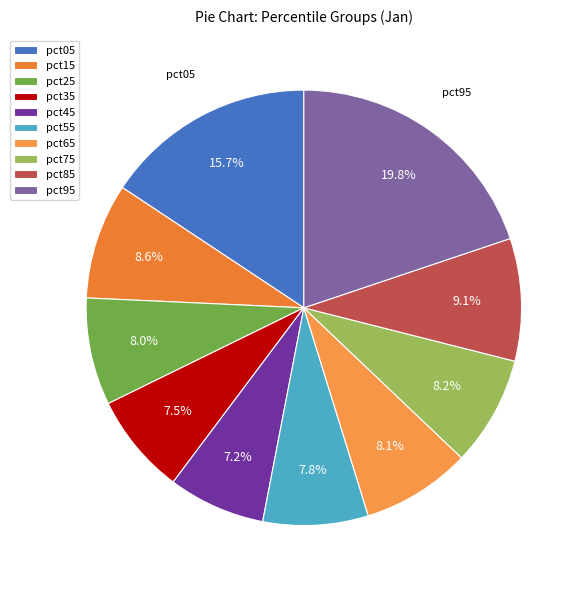

What portion of the pie excludes pct85?

90.9%